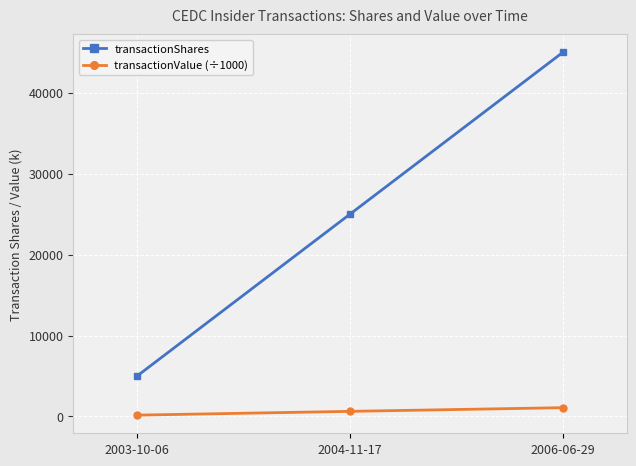

At how many categories does at least one series exceed 29046?

1